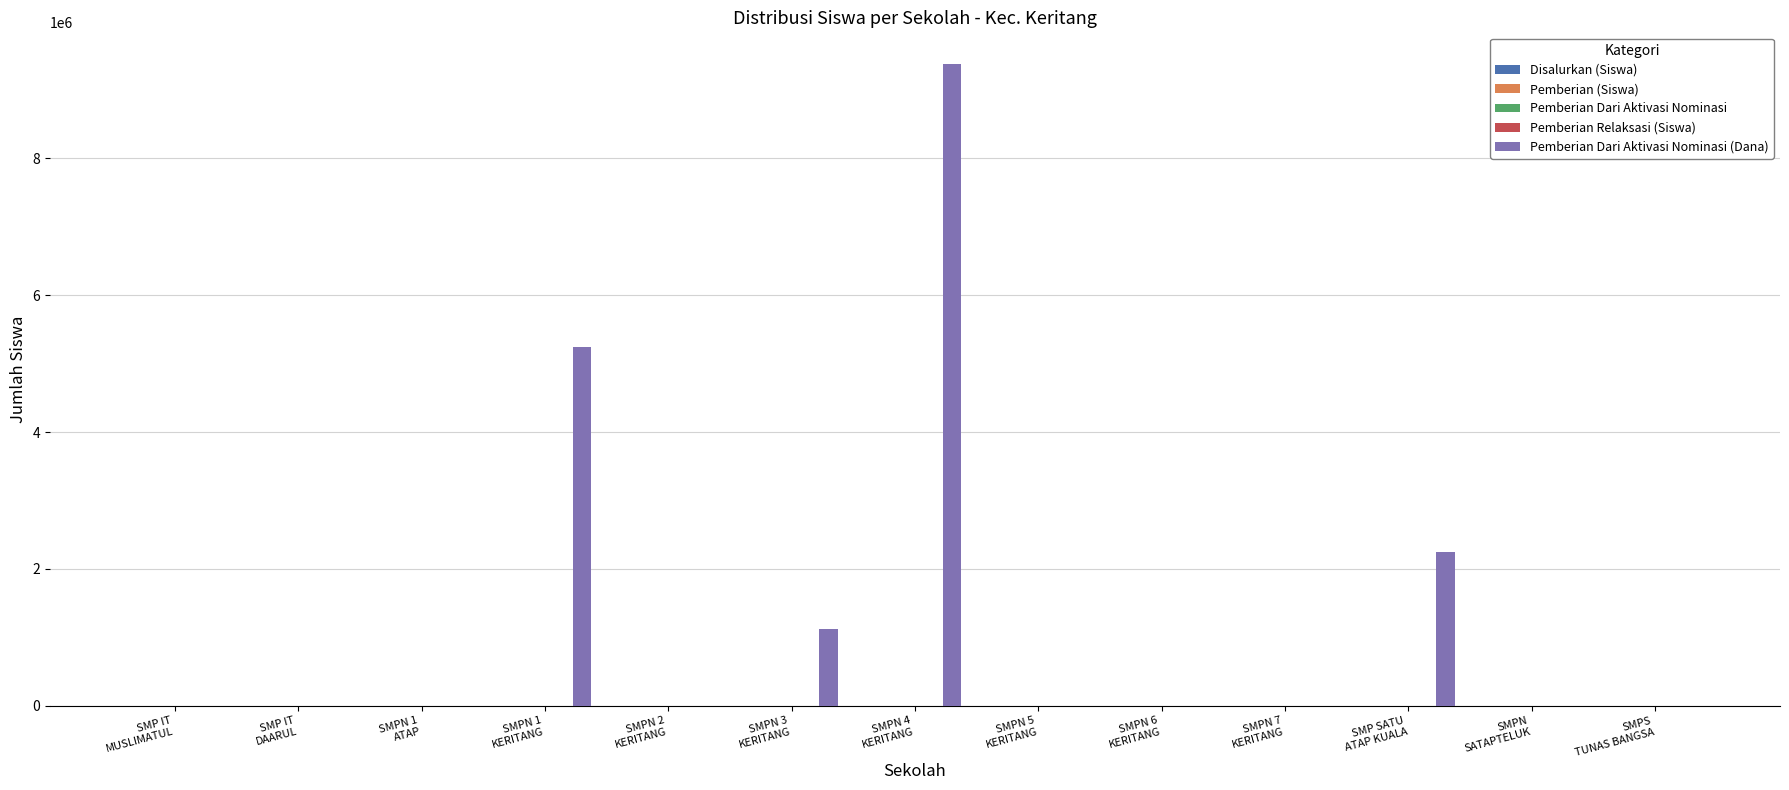

Which label corresponds to the largest value in the chart?

SMPN 4
KERITANG